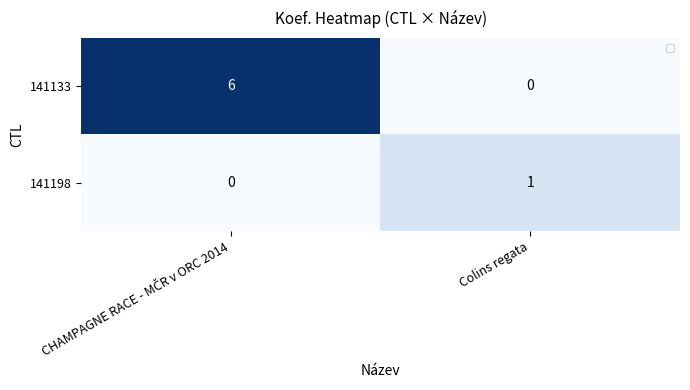

Which series has the widest spread of values?

141133